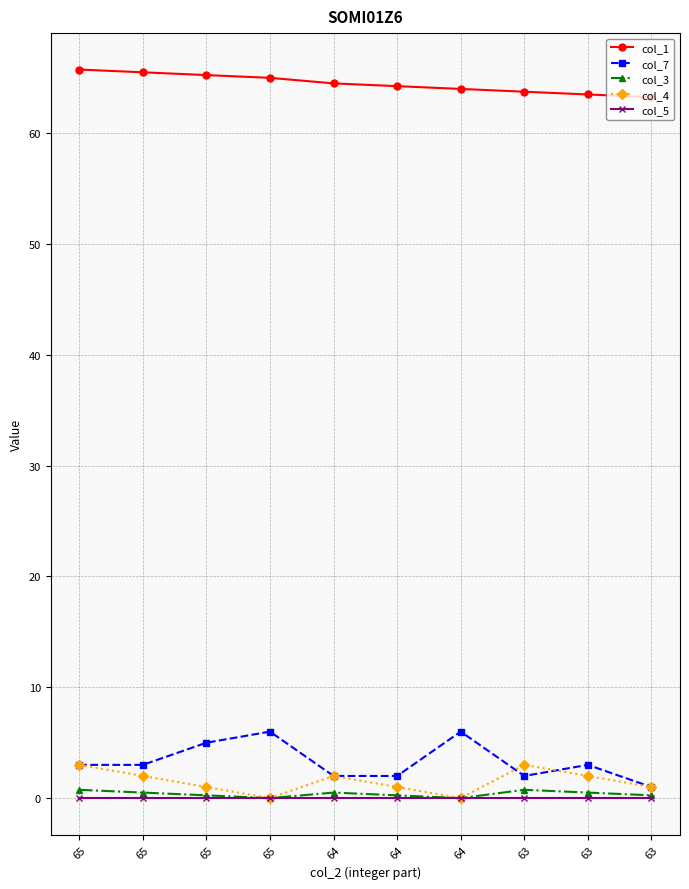

How many lines are shown in the chart?

5